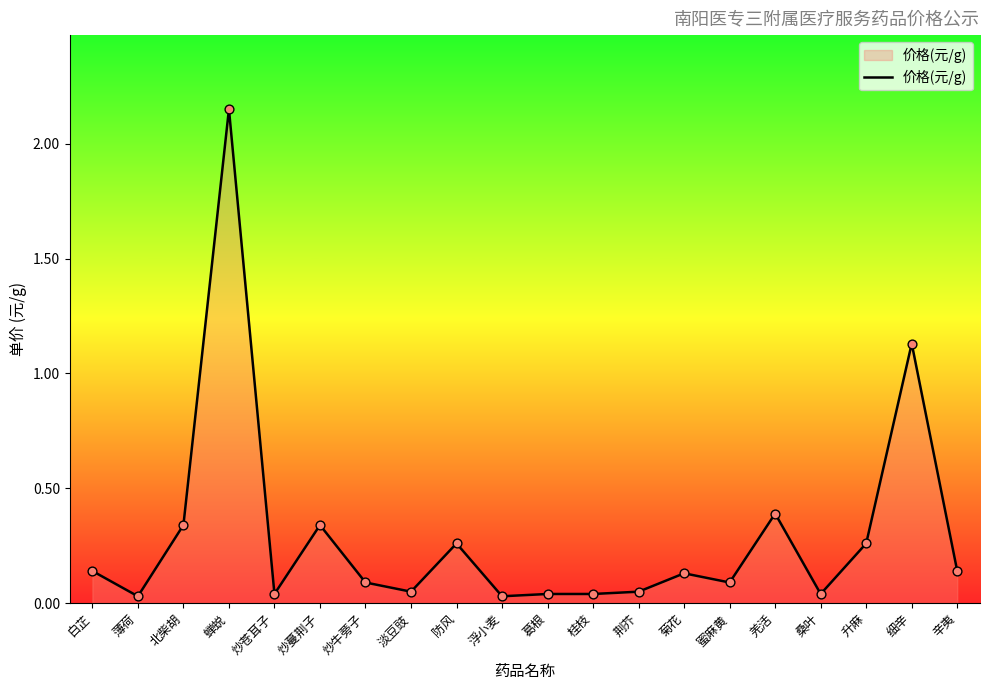

Which has a higher value, 北柴胡 or 炒牛蒡子?

北柴胡